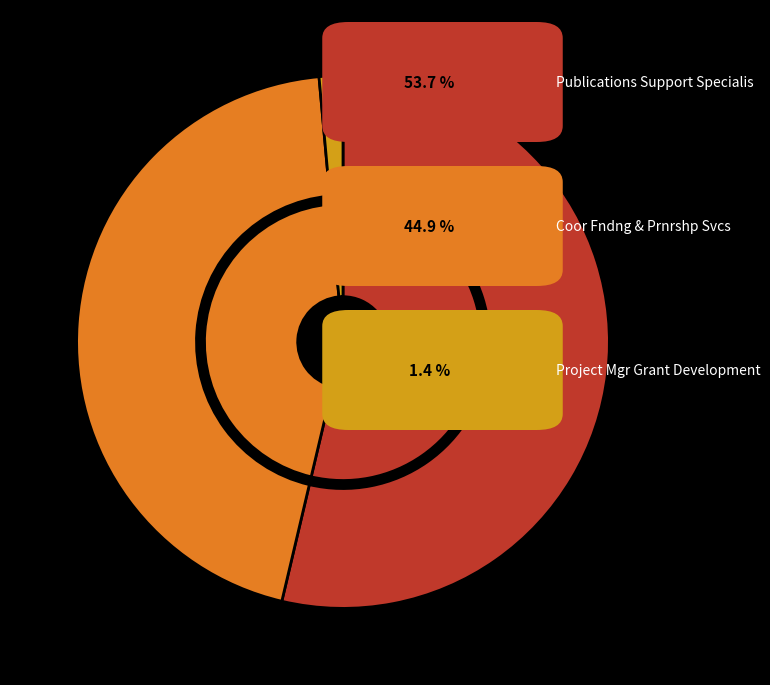

Rank the categories by value from highest to lowest.

Publications Support Specialis, Coor Fndng & Prnrshp Svcs, Project Mgr Grant Development